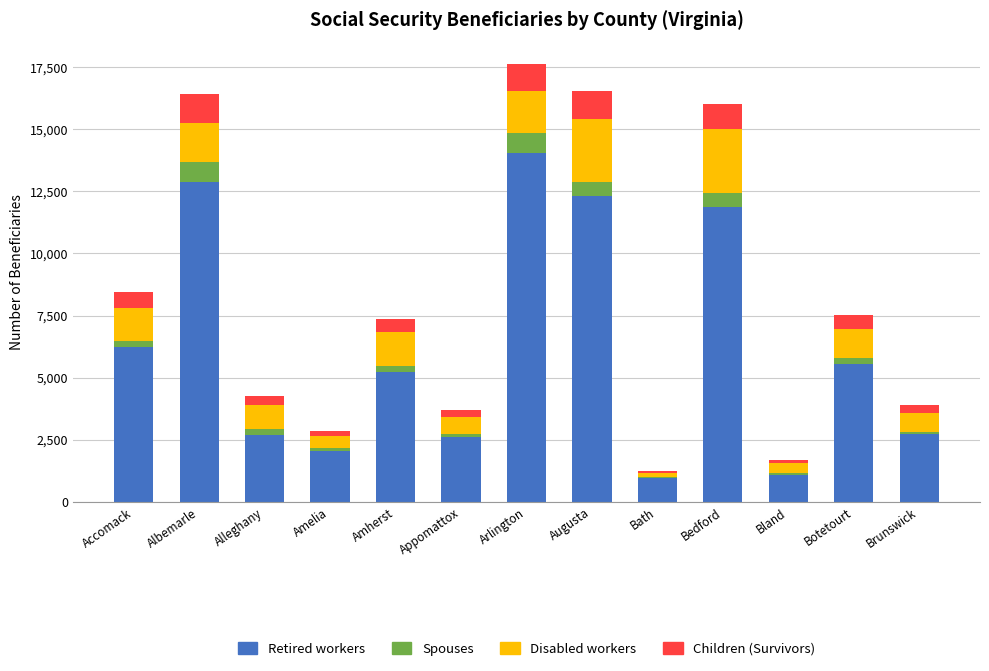

Where is Retired workers nearest to the value 7512?

Accomack